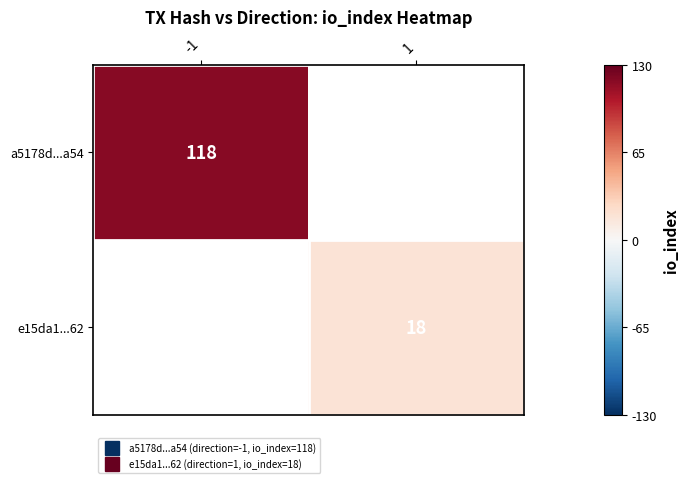

How many values in e15da1...62 are above zero?

1